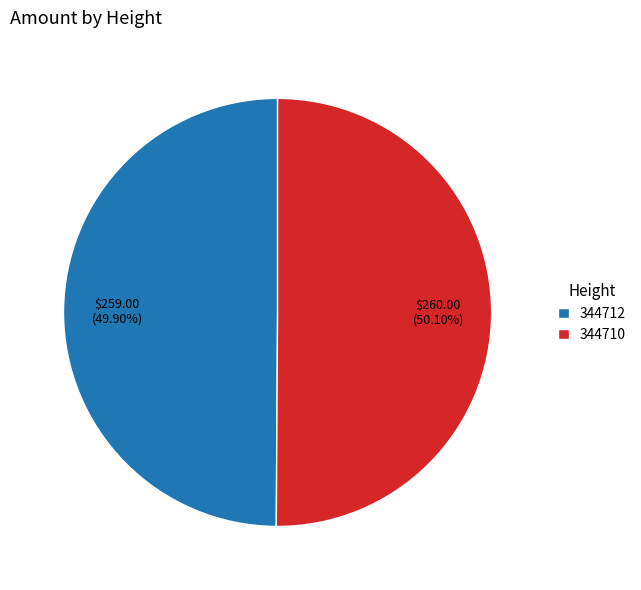

Is there any slice that represents more than half of the pie?

Yes